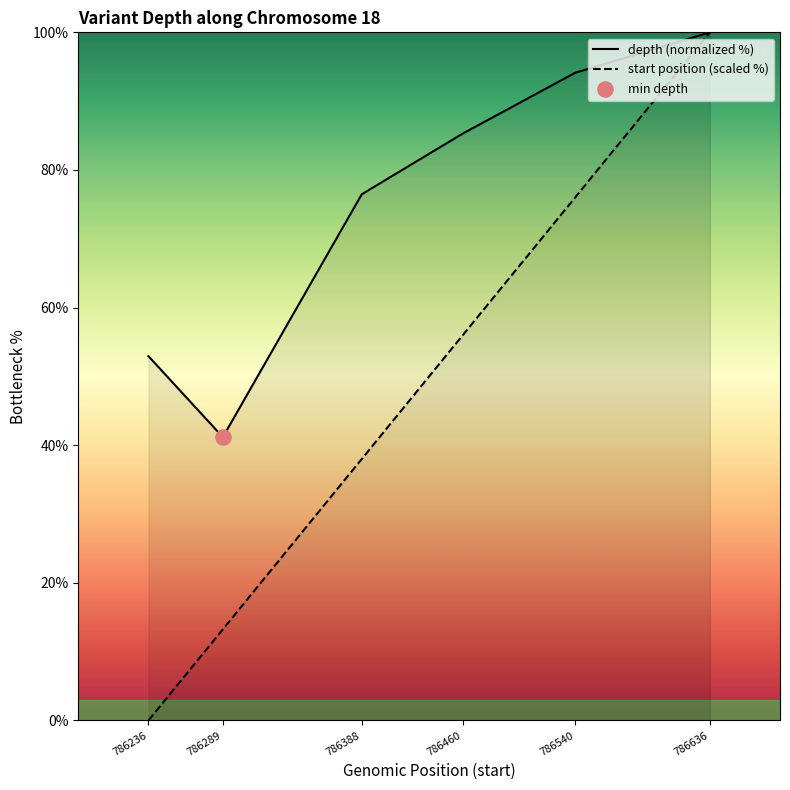

Which series has the largest Y range (max minus min)?

start position (scaled %)